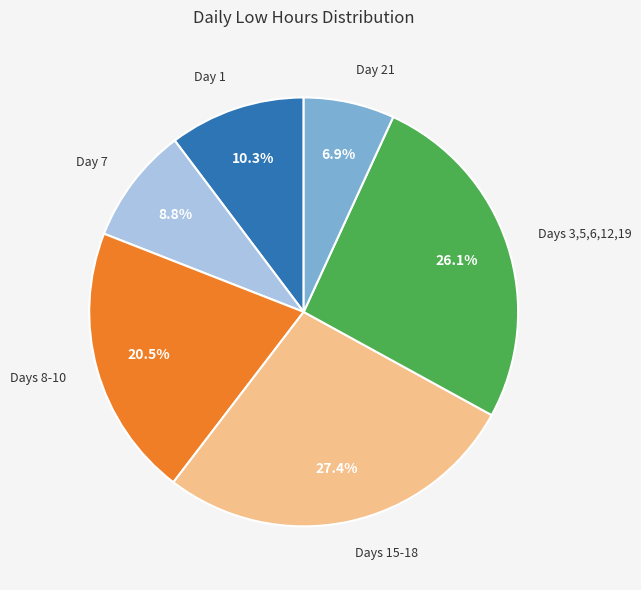

What percentage is NOT represented by Day 7?

91.2%